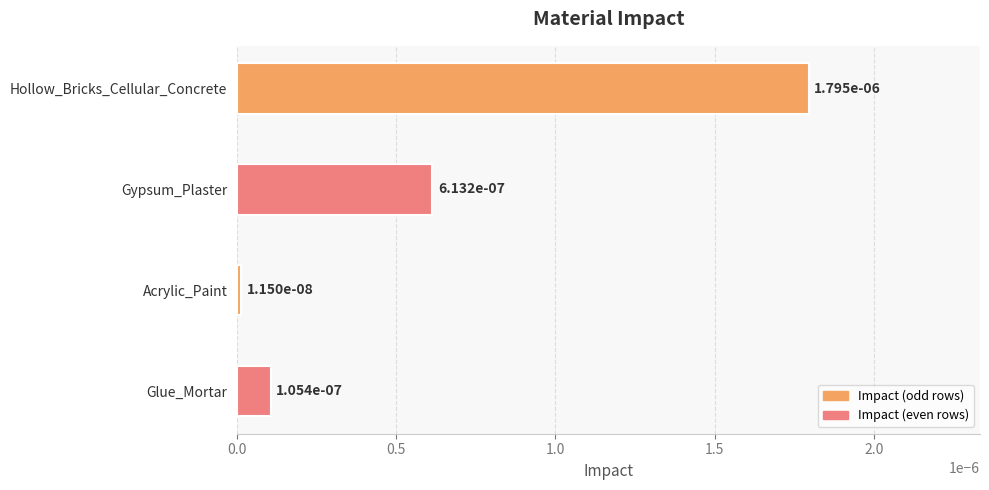

Are the bars horizontal?

Yes